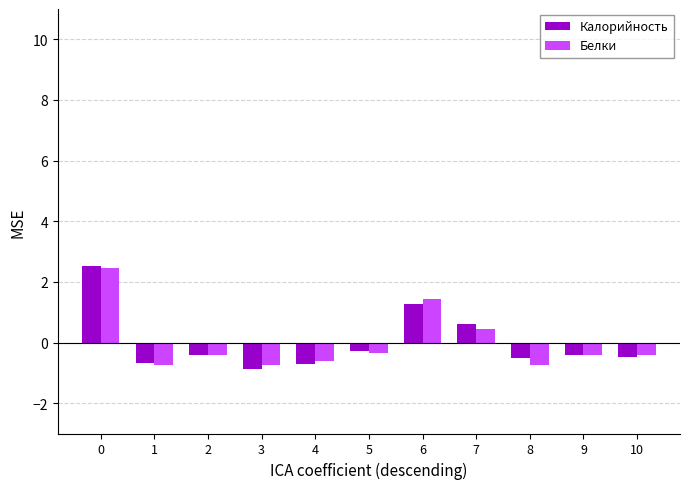

Are the bars grouped side by side (vs. stacked)?

Yes